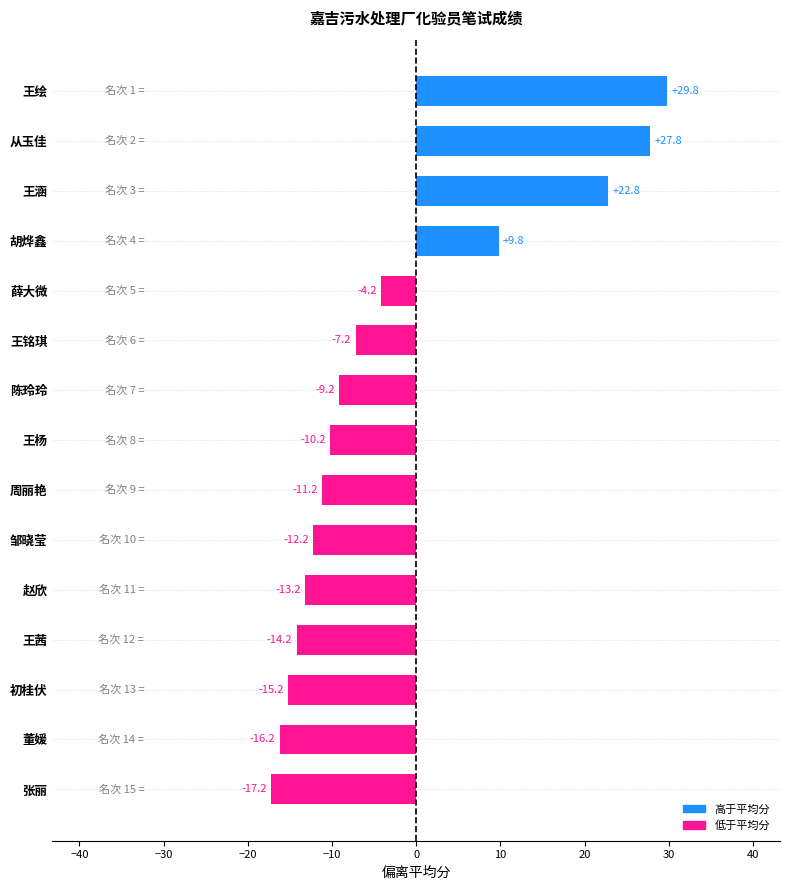

What is the average value?

-2.7